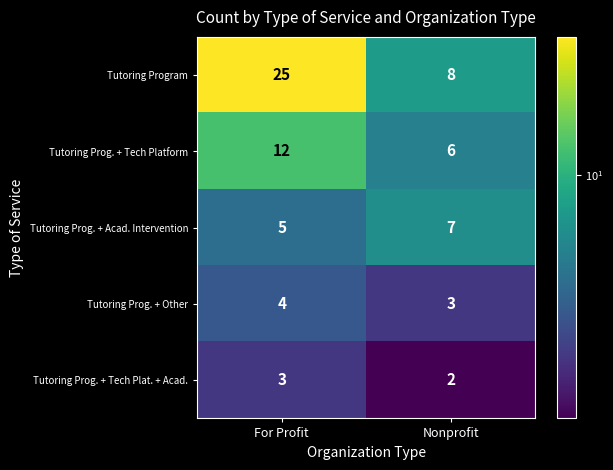

Is the value of Tutoring Prog. + Tech Platform at Nonprofit greater than the value of Tutoring Prog. + Other at For Profit?

Yes